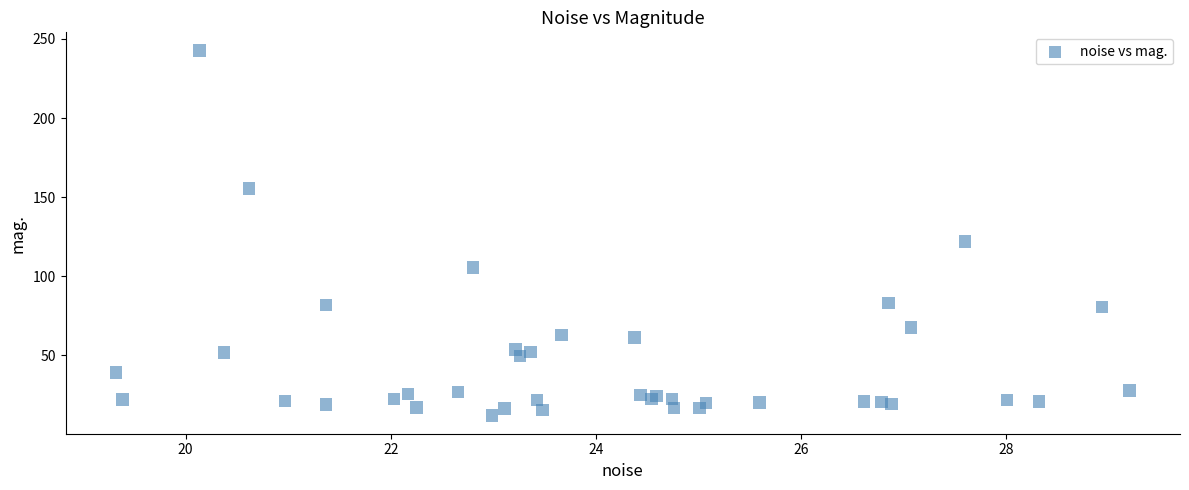

What Y value in the scatter plot is closest to 127?

122.1